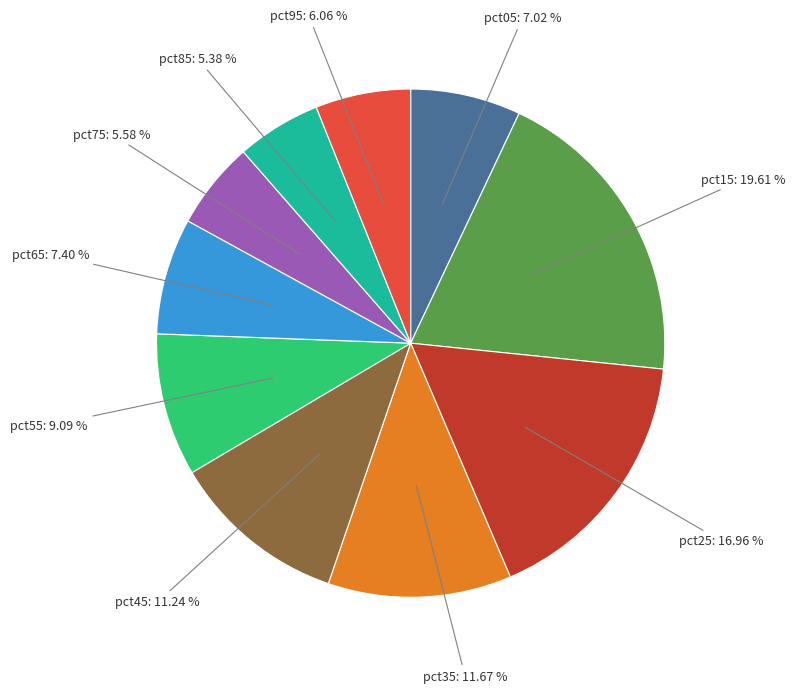

Is pct65 the majority of the pie?

No